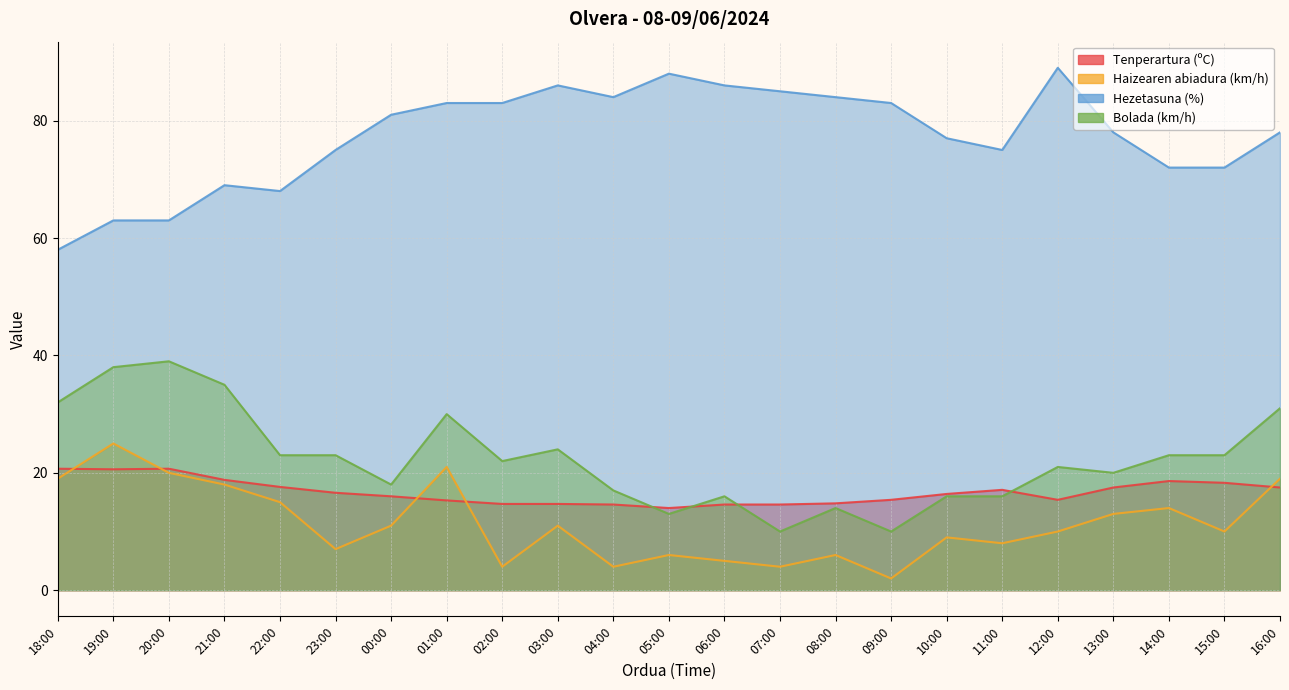

At how many categories does at least one series exceed 40?

23